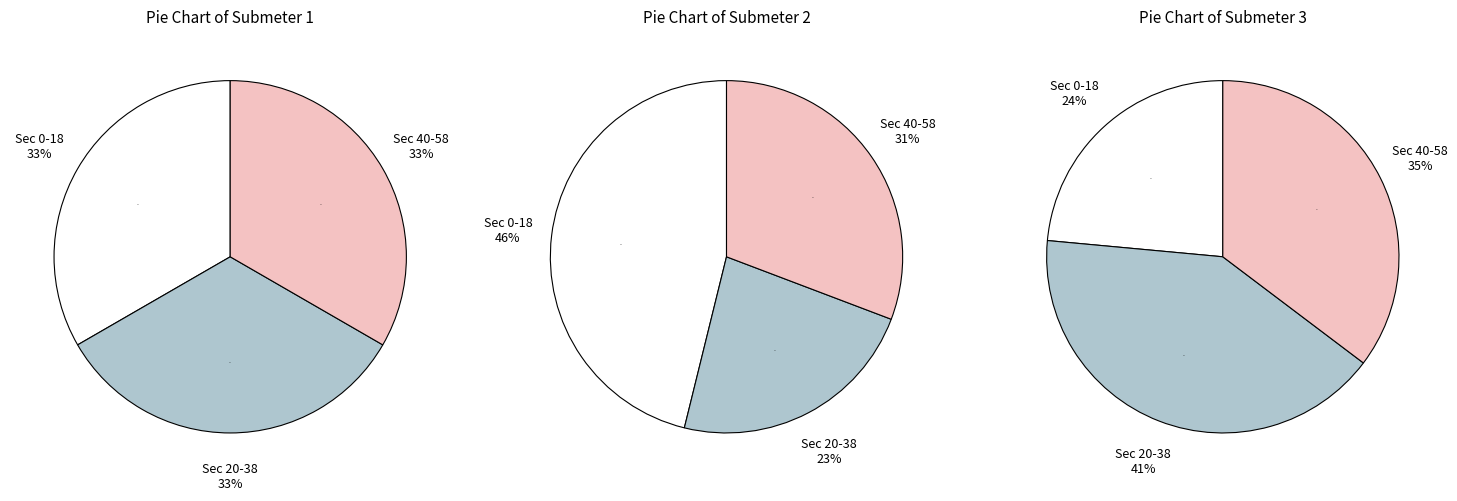

Which has a higher value, 2 or 1?

1